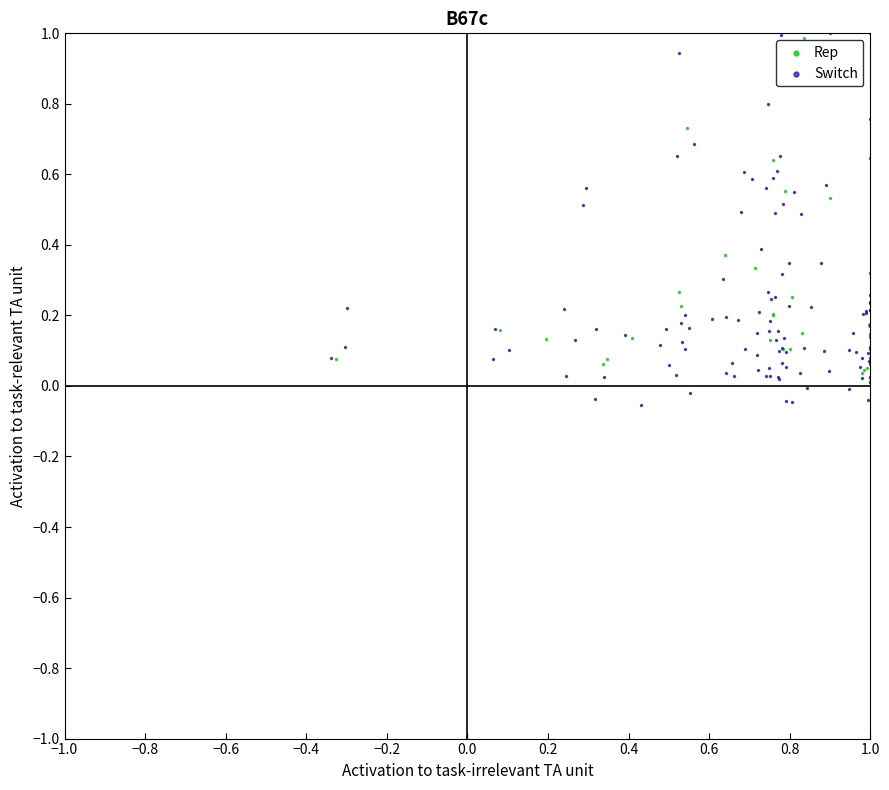

Which series has the largest Y range (max minus min)?

Switch